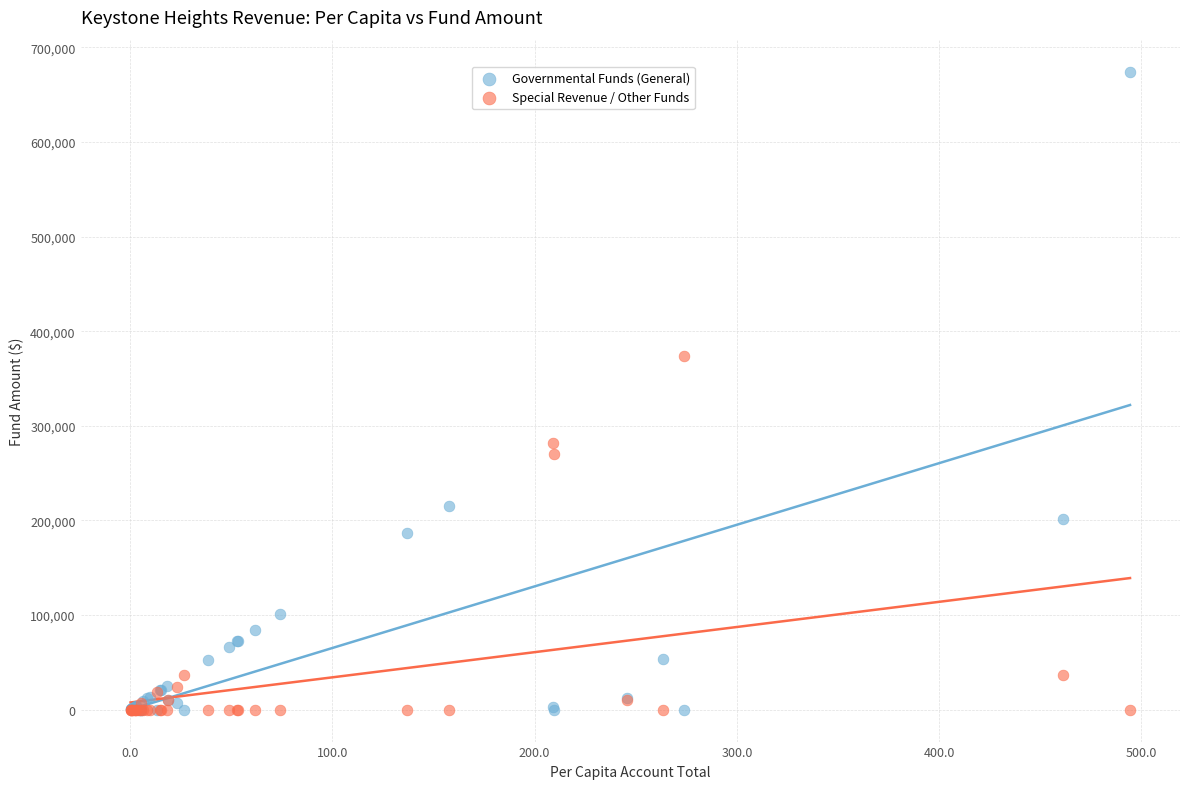

Which series has the largest Y range (max minus min)?

Governmental Funds (General)